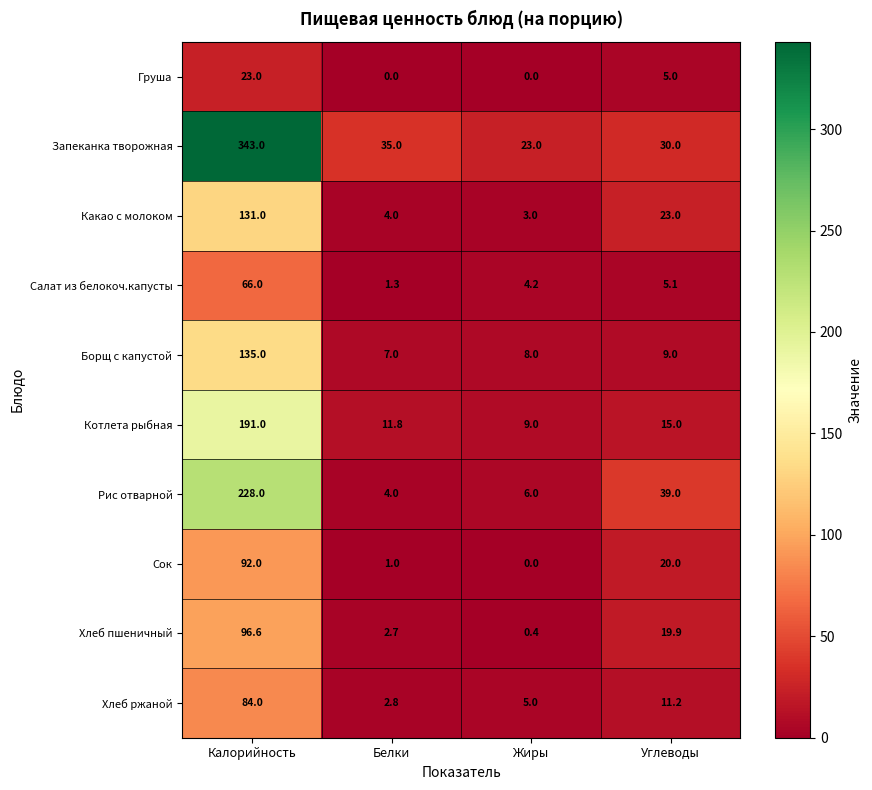

How many categories are shown in the chart?

4